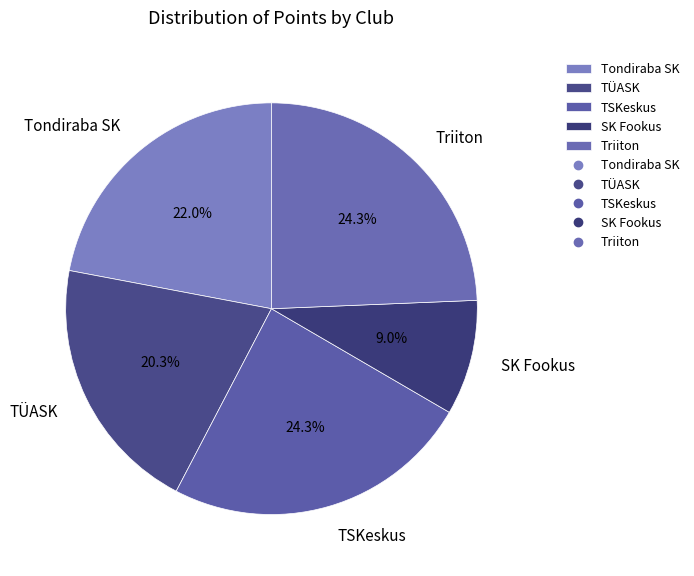

Is there any slice that represents more than half of the pie?

No